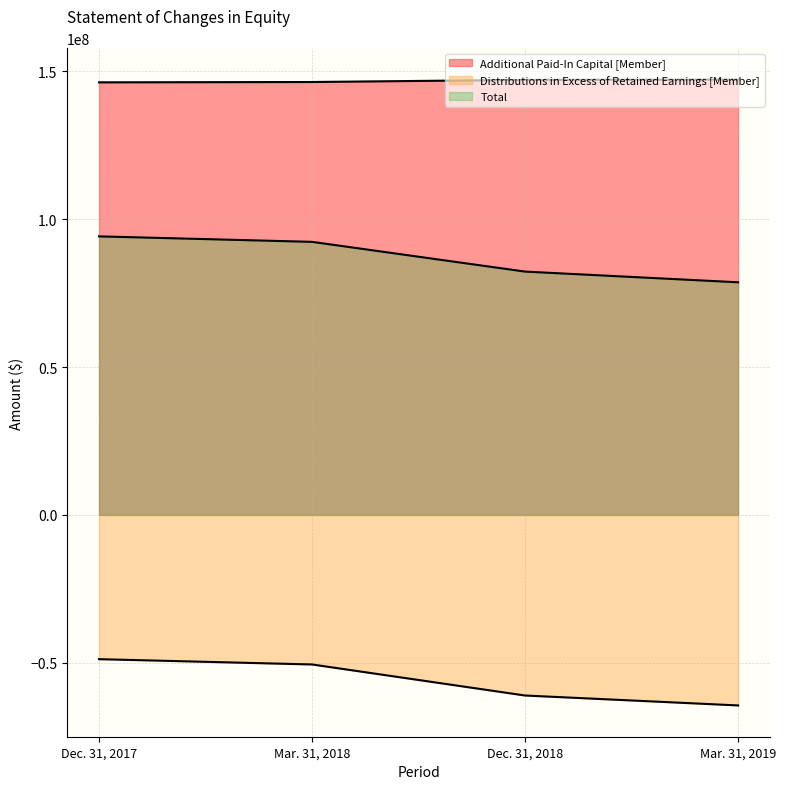

At how many categories does at least one series exceed 145677065?

4